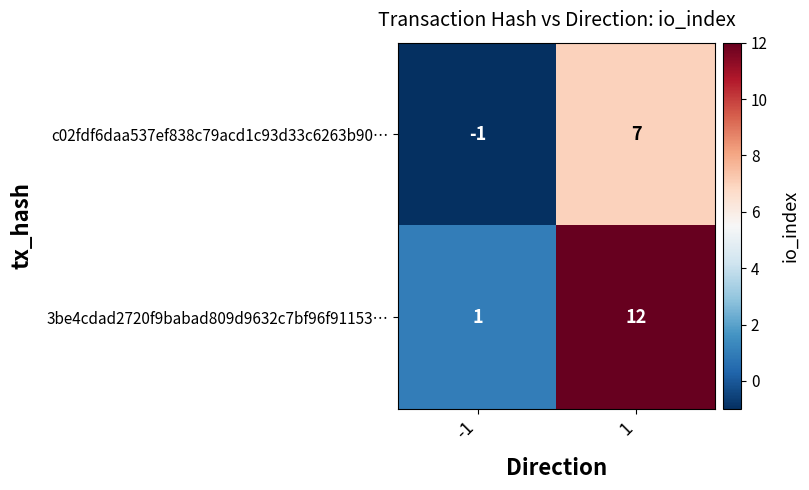

What is the maximum value shown in the chart?

12